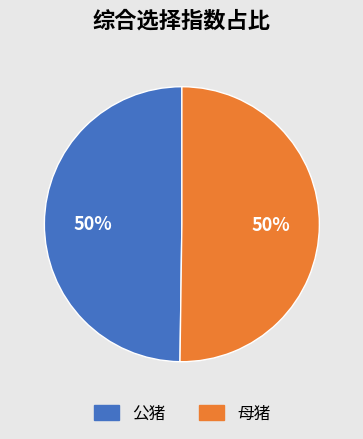

What is the ratio of the value at 公猪 to the value at 母猪?

1.0